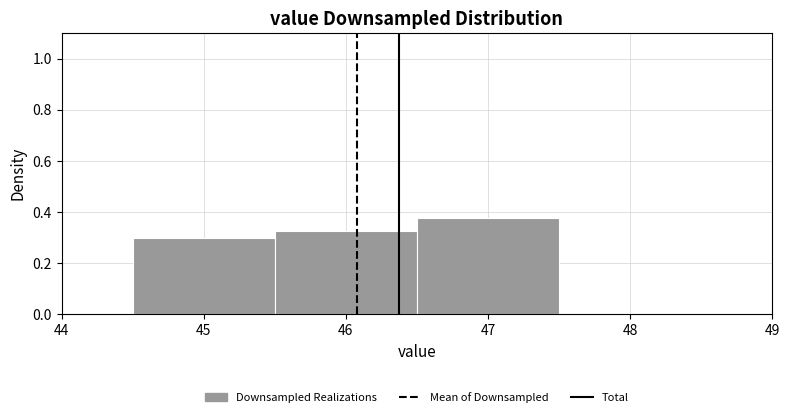

Reading left to right, list every bar in this chart as the range it spans on the x-axis followed by its height. The values are not printed on the chart, so give them approximately, as read against the axis.

44.5 to 45.5: 0.30
45.5 to 46.5: 0.32
46.5 to 47.5: 0.38
47.5 to 48.5: 0